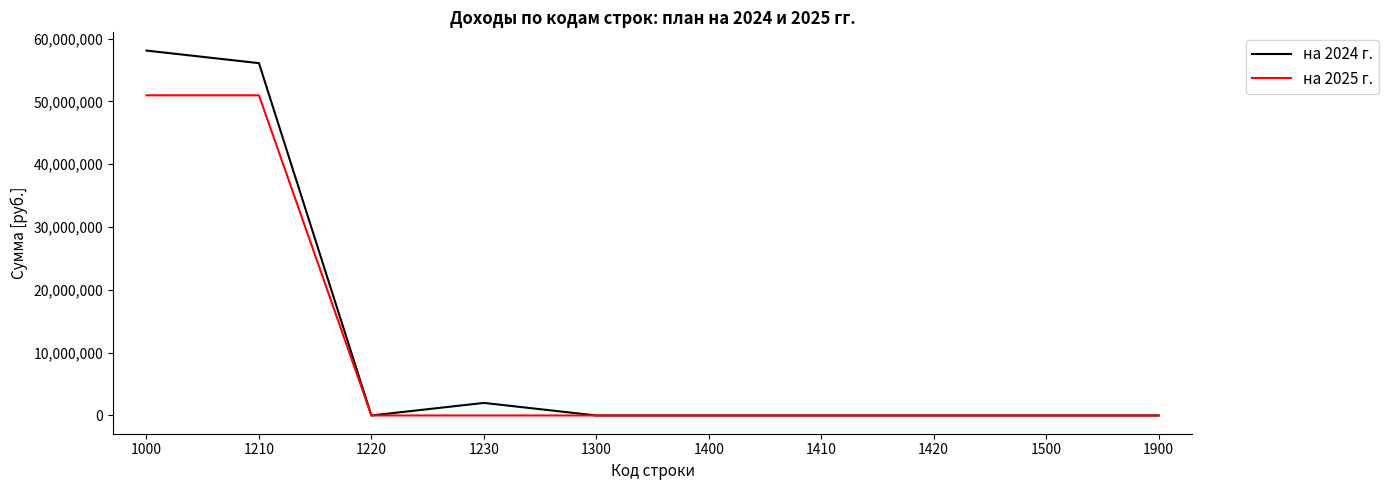

Which category has the highest value across all series?

1000